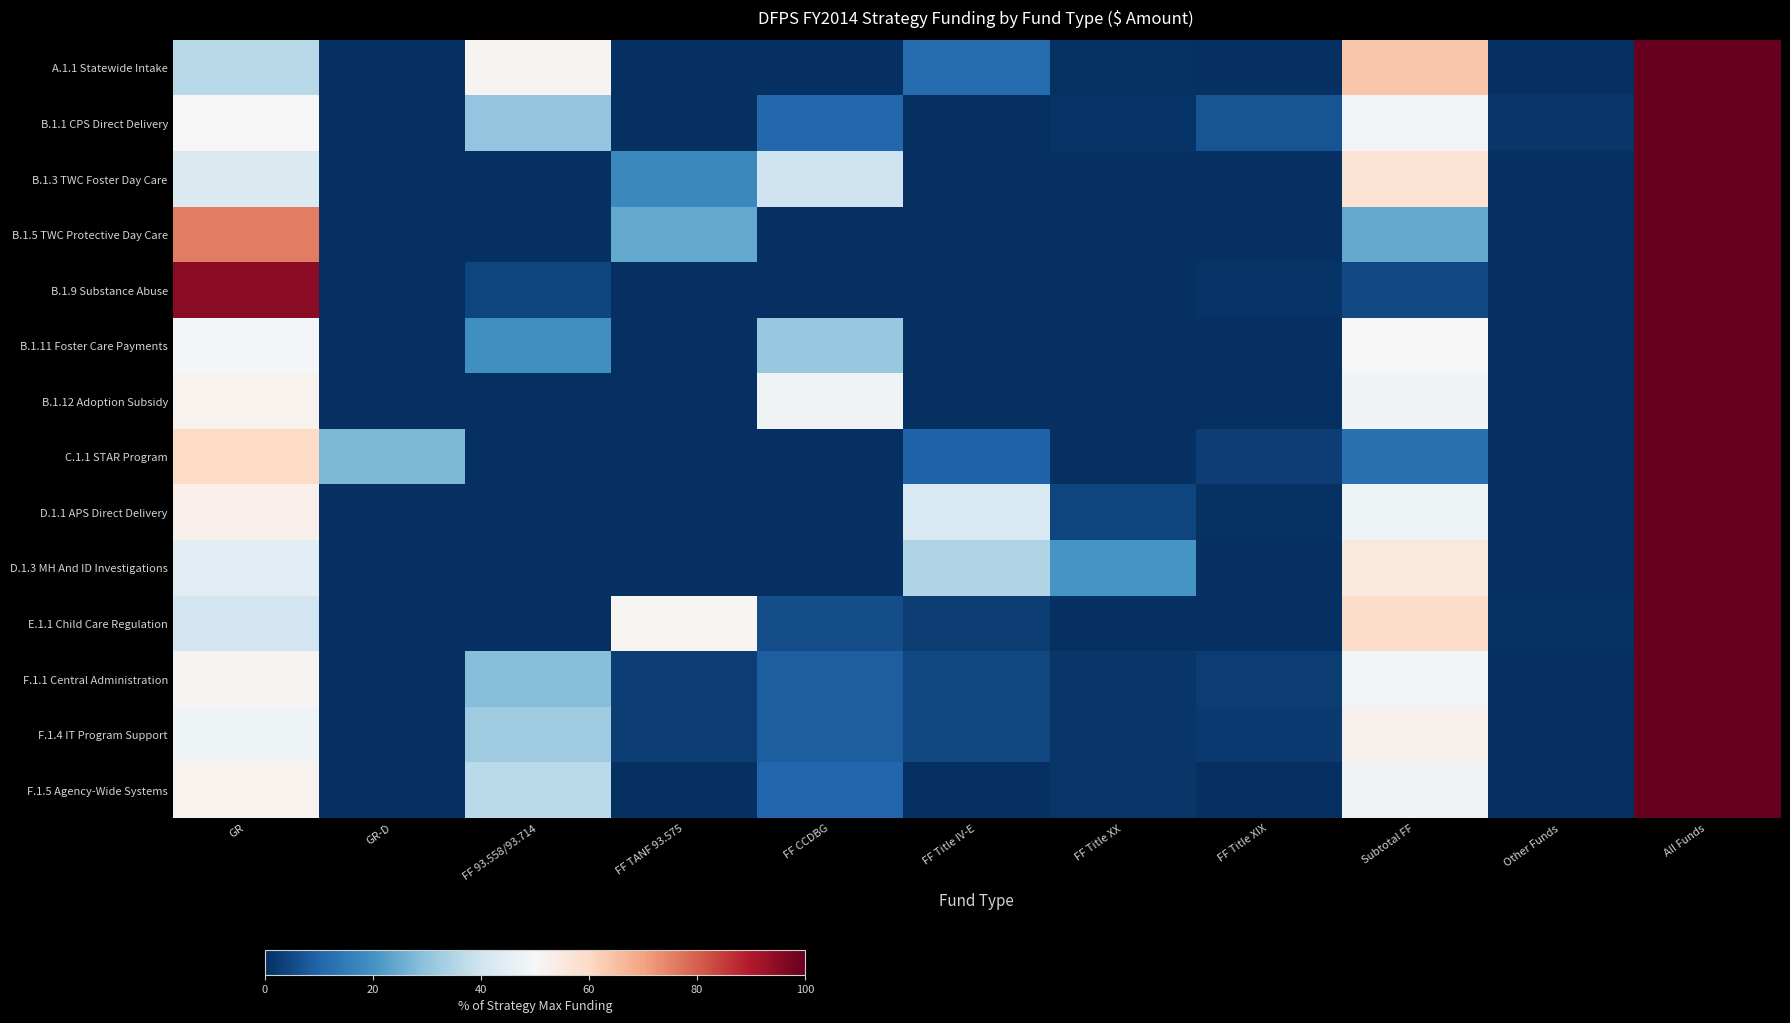

What is the total value across all series at FF TANF 93.575?

99.2